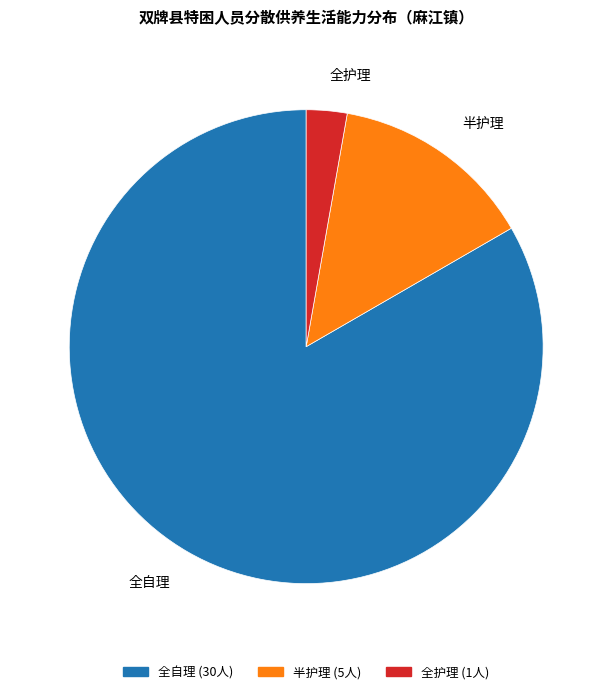

Which slice represents more than half of the pie?

全自理